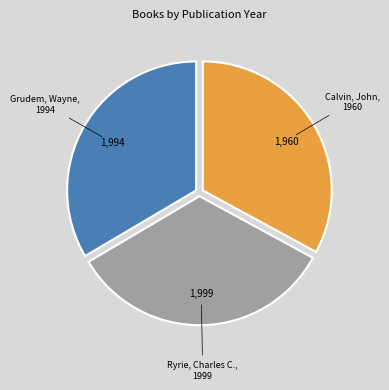

Is the sum of Calvin, John and Grudem, Wayne greater than half?

Yes